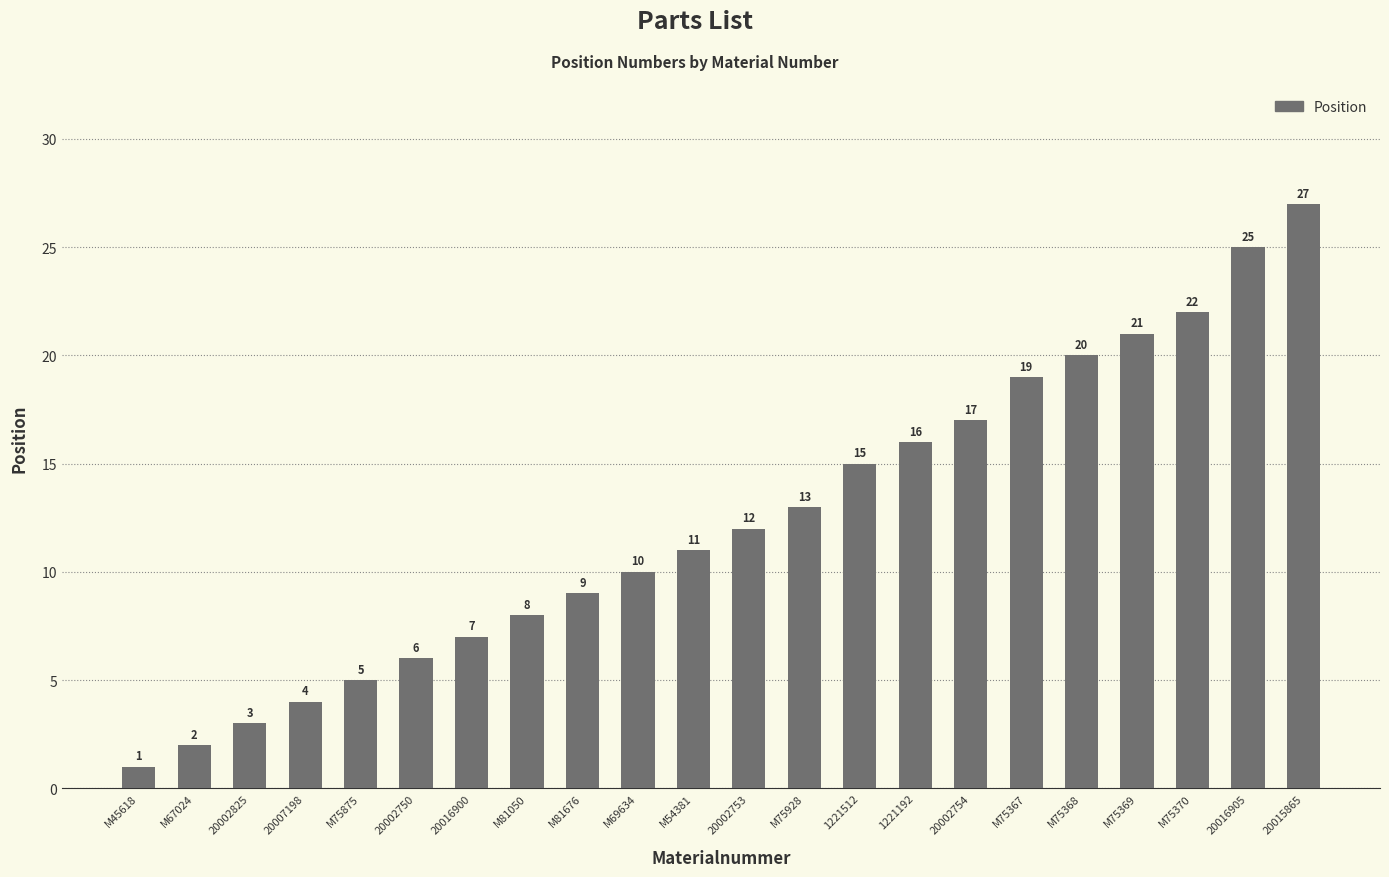

What is the ratio of the value at M75928 to the value at 20002825?

4.3